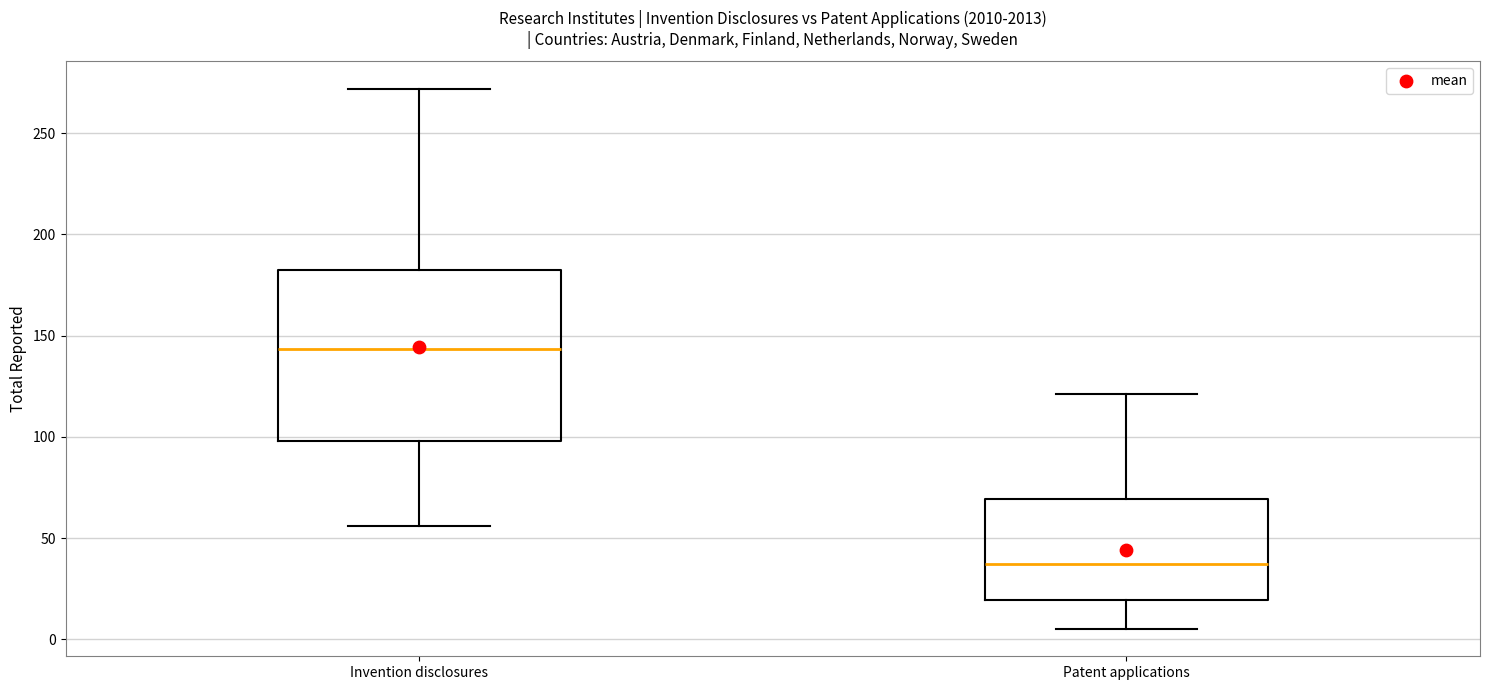

Which box is the tallest, from its lower edge to its upper edge?

Invention disclosures